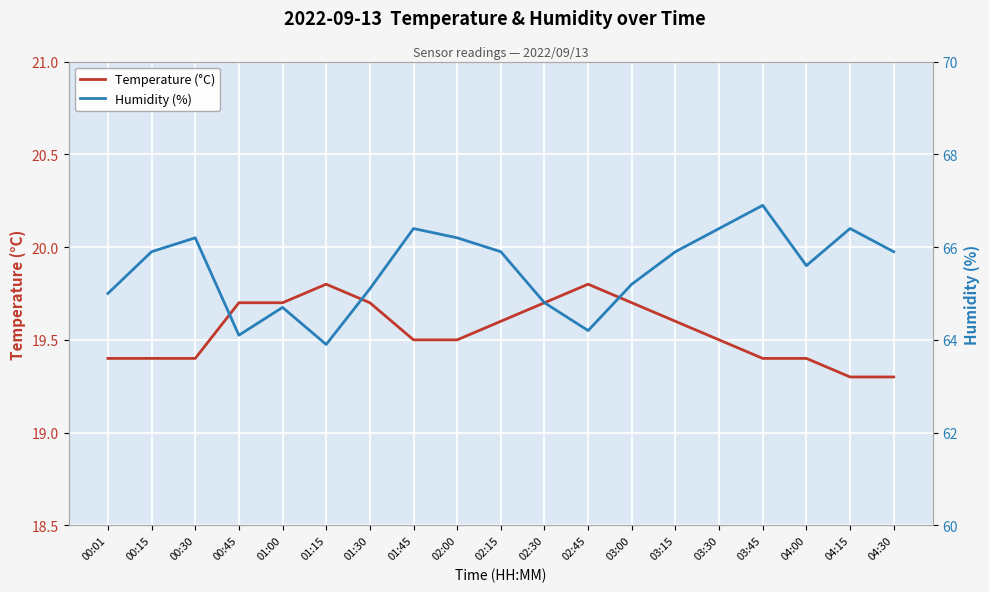

What is the average value of the Temperature (°C) series?

19.5